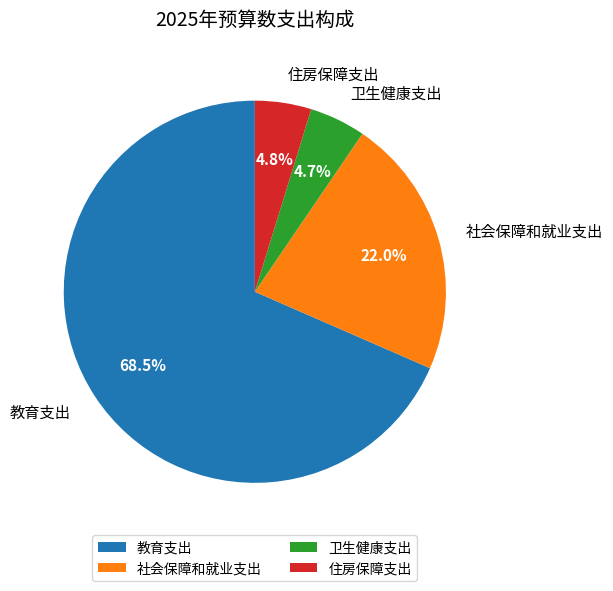

Combined, what portion of the pie is 教育支出 and 社会保障和就业支出?

90.5%